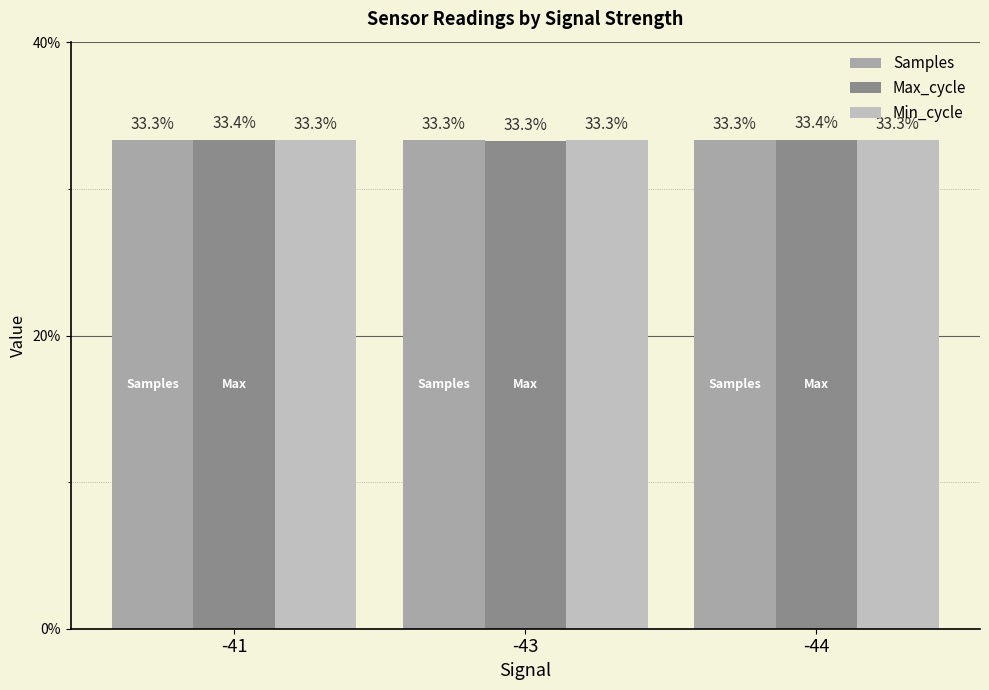

Count the number of data series in this chart.

3